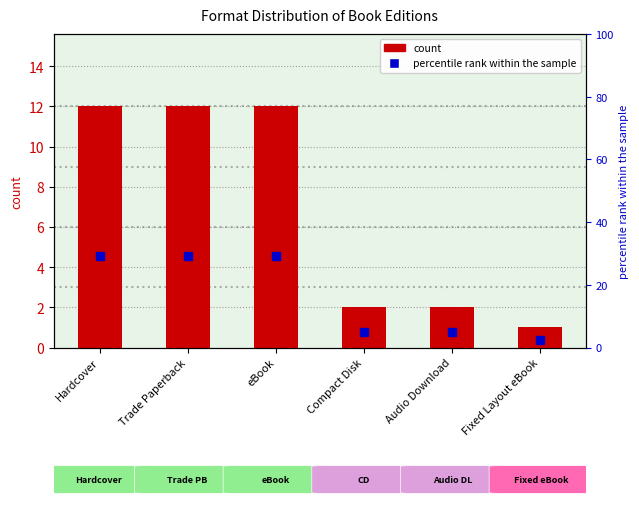

What is the change in value from eBook to Compact Disk?

-10